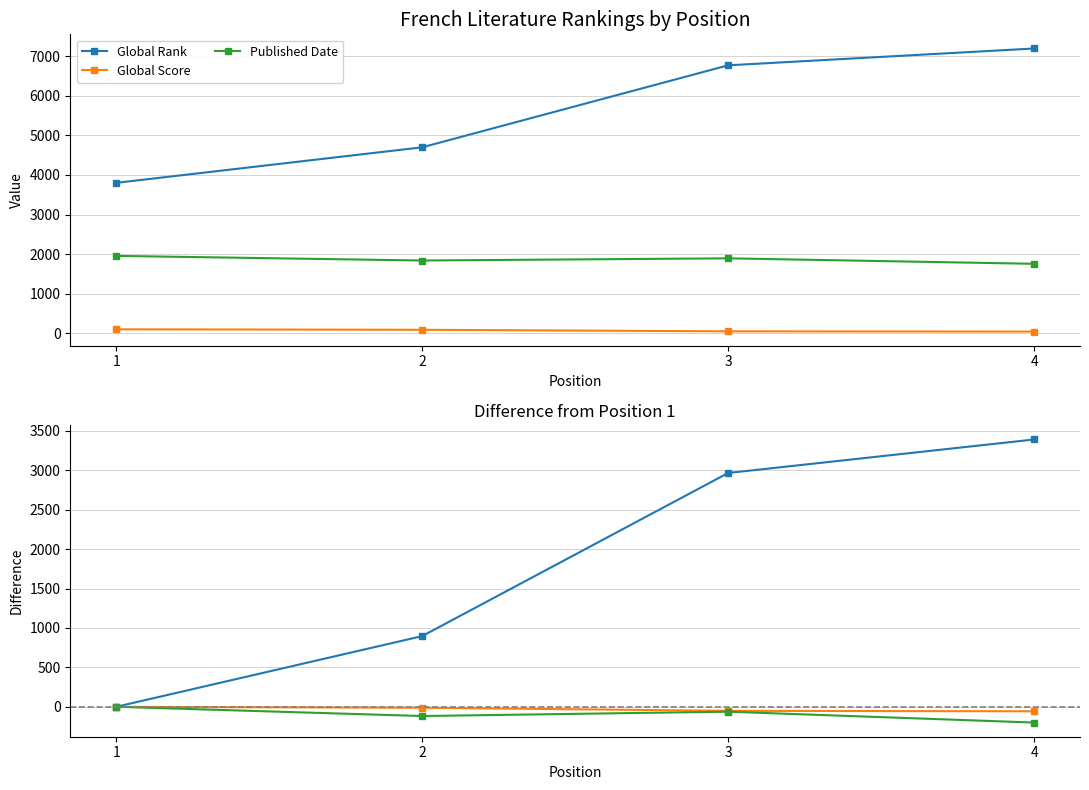

True or false: Global Rank and Global Score intersect in this chart.

False